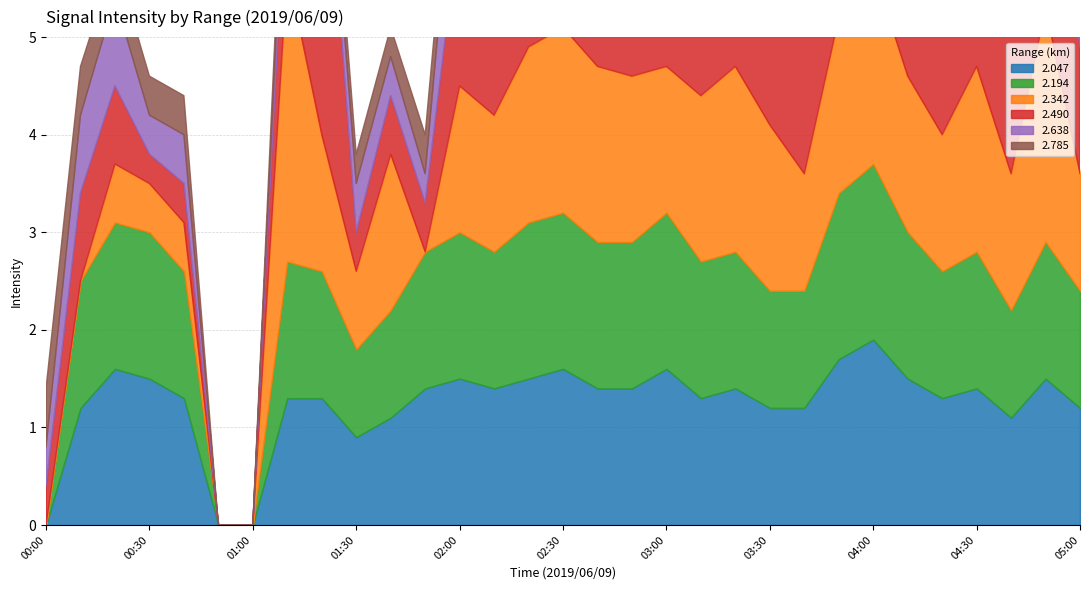

Which has a higher value, 00:20 or 03:50?

03:50